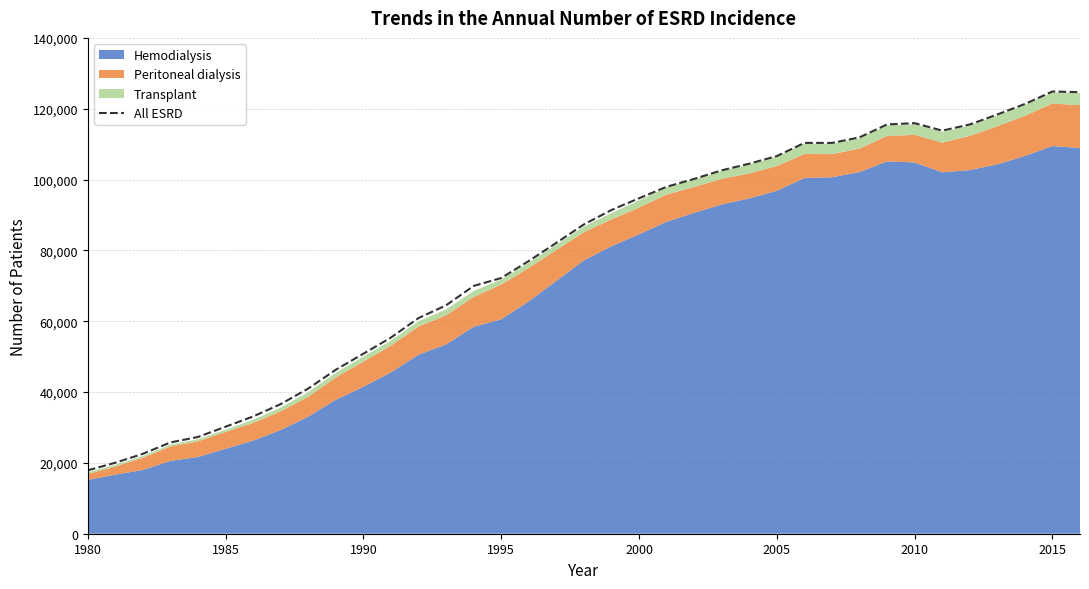

How many points are lower than both their immediate neighbors (excluding endpoints)?

2